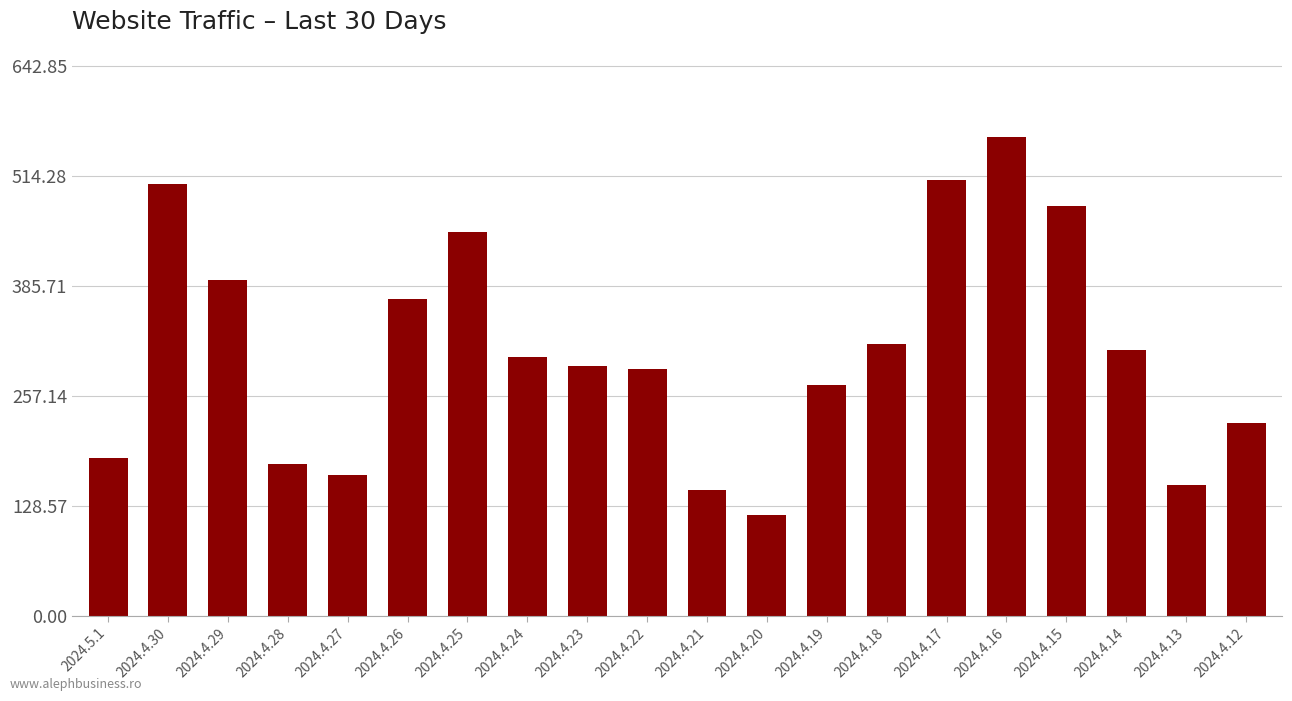

What is the ratio of the value at 2024.4.29 to the value at 2024.4.28?

2.2